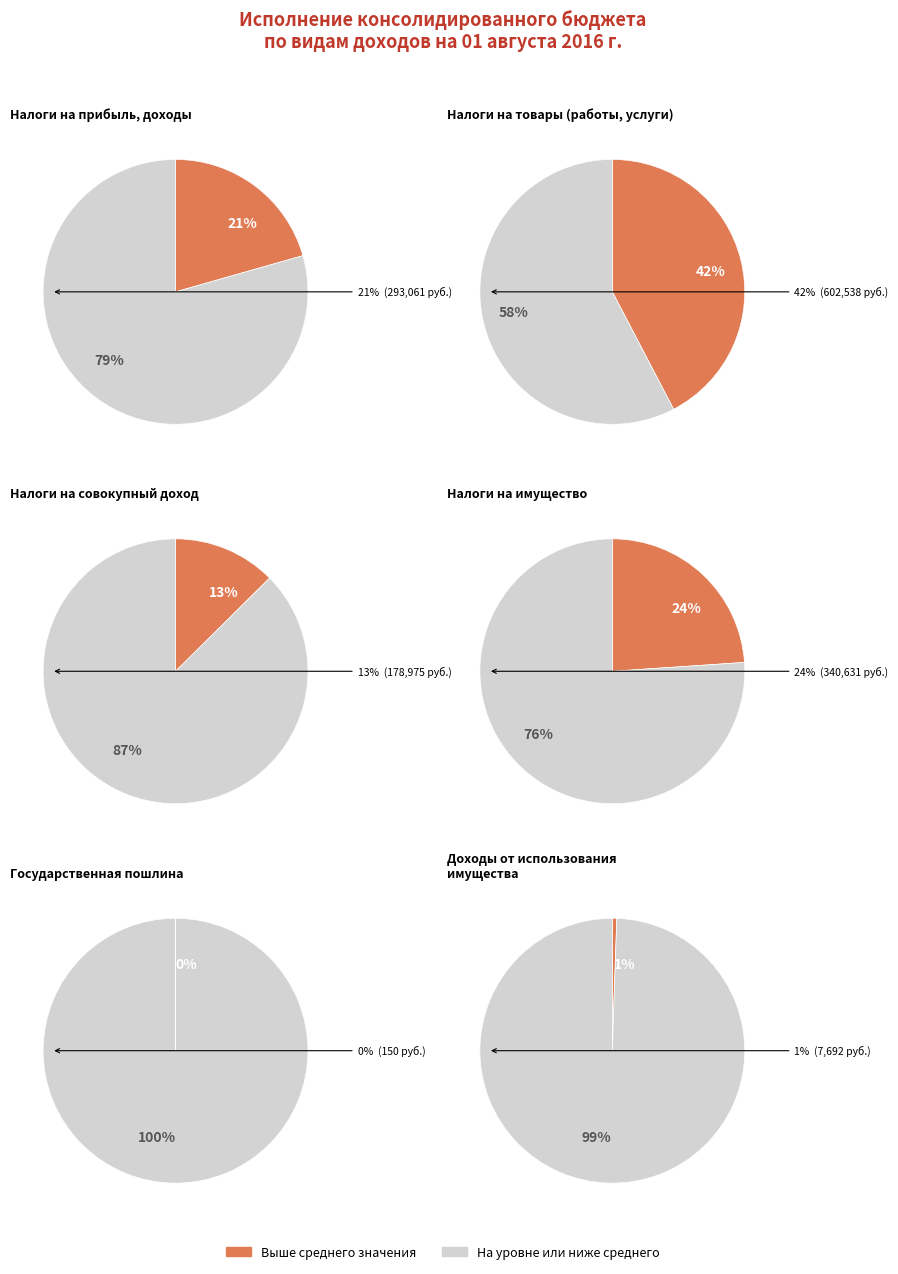

True or false: НАЛОГИ НА ИМУЩЕСТВО accounts for 14% of the total.

False